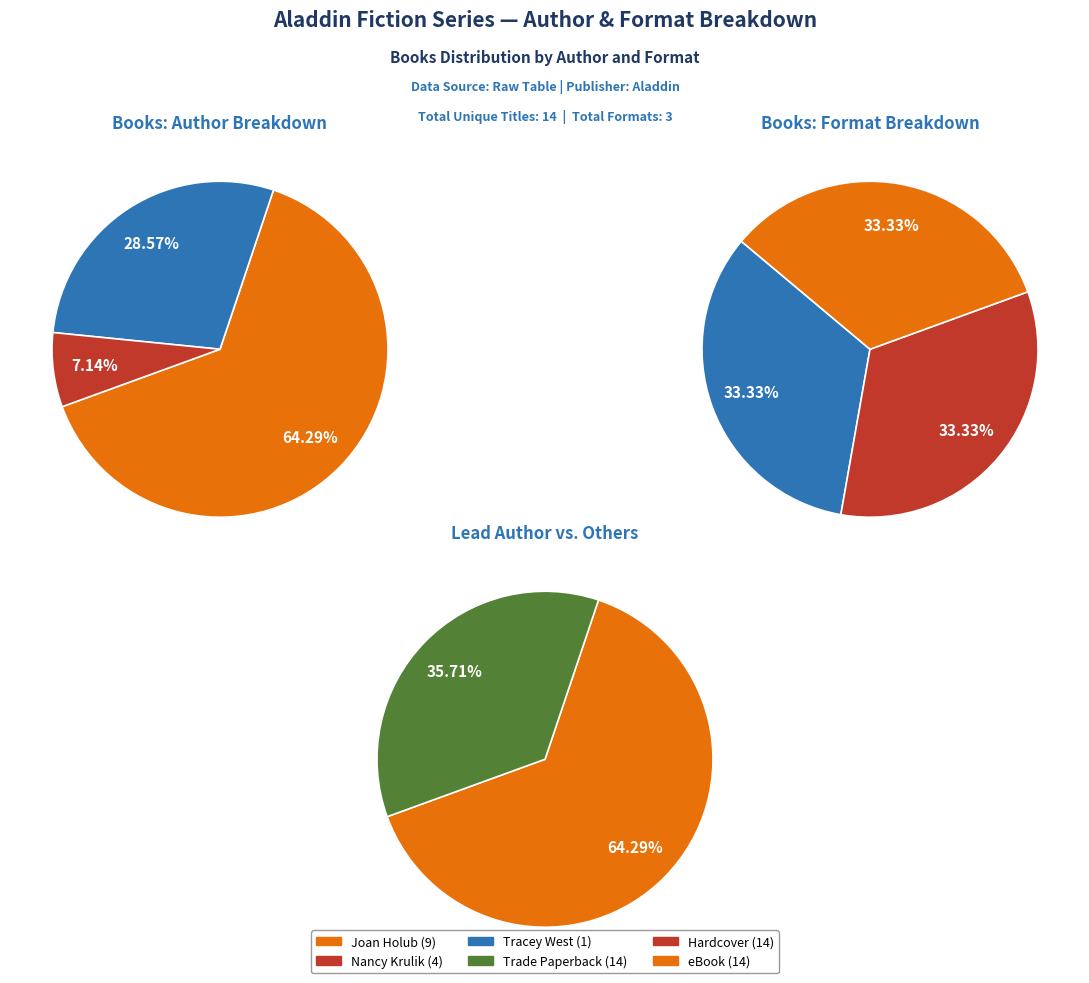

Which category has the smallest portion of the pie?

Tracey West